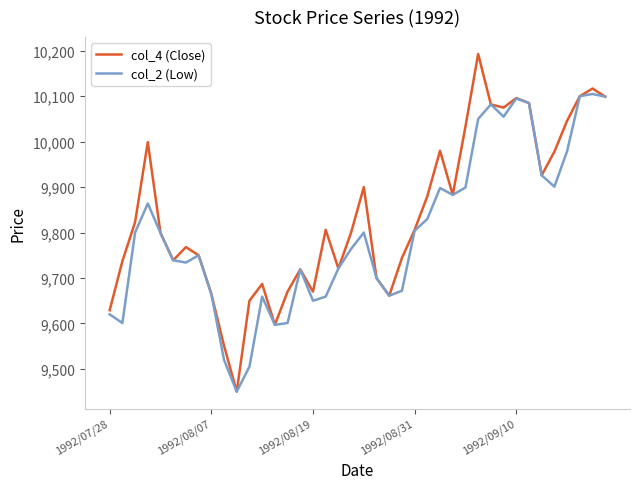

Which series has the largest total across all categories?

col_4 (Close)